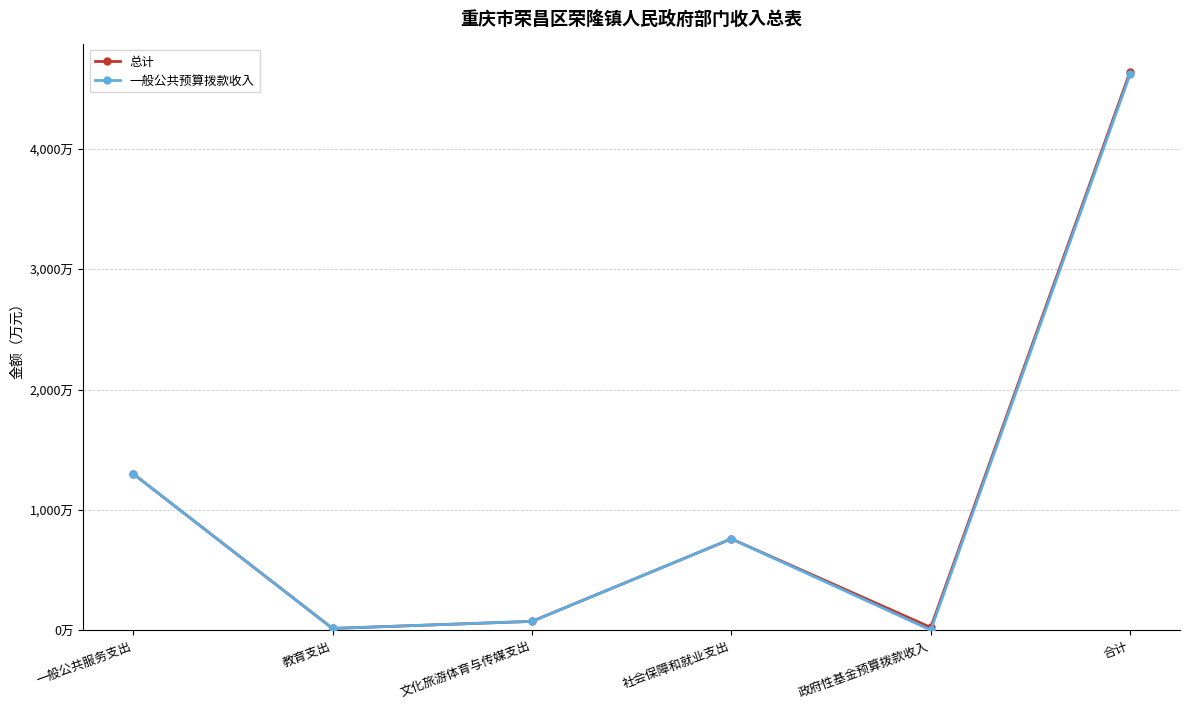

List the labels in order of 一般公共预算拨款收入 value, largest first.

合计, 一般公共服务支出, 社会保障和就业支出, 文化旅游体育与传媒支出, 教育支出, 政府性基金预算拨款收入